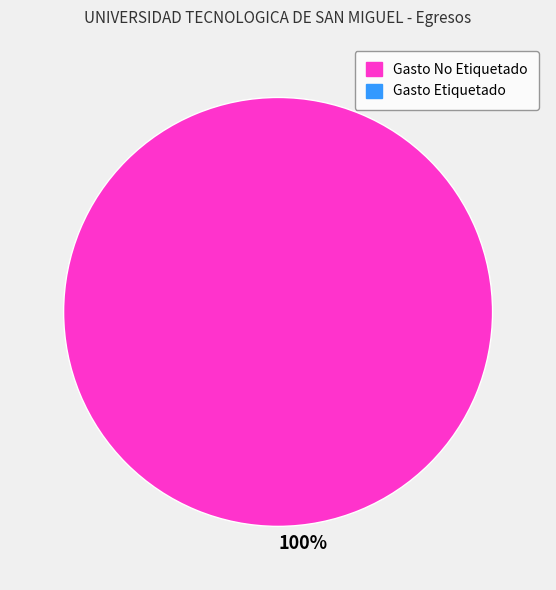

Rank the categories by value from highest to lowest.

100%